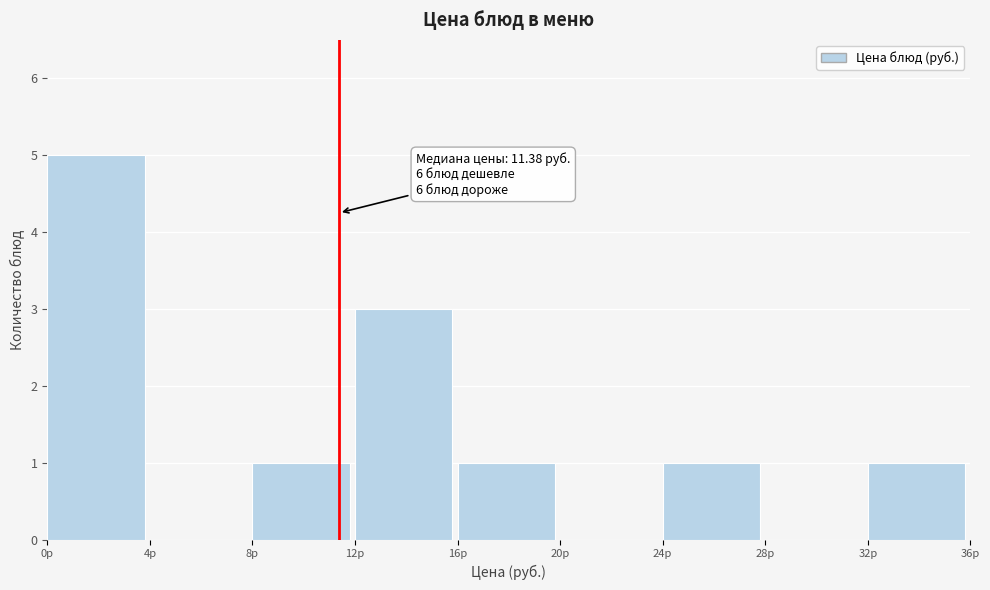

Which range on the x-axis has the tallest bar?

0 to 4